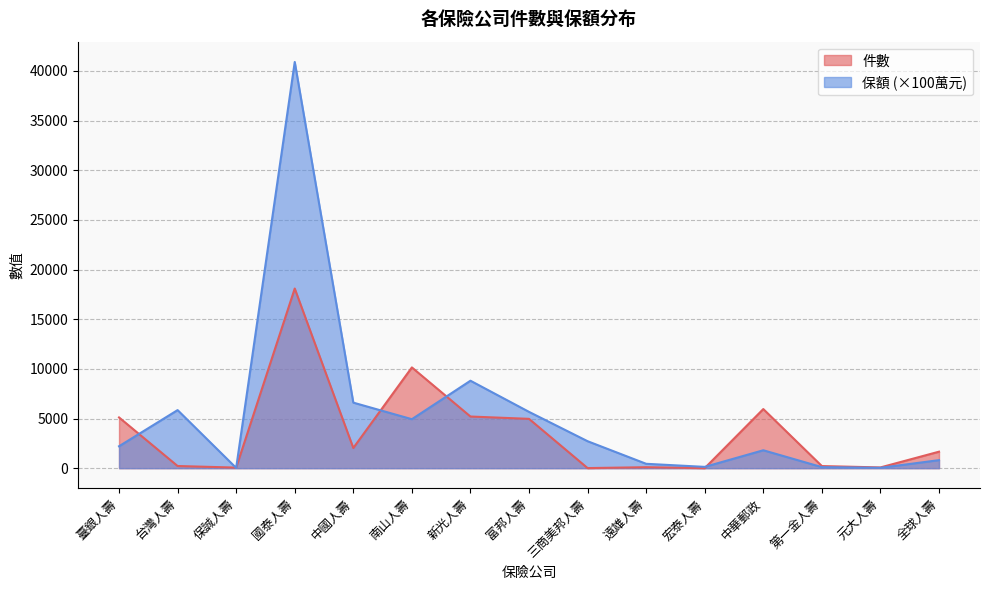

Which series has the largest range (max minus min)?

保額 (×100萬元)